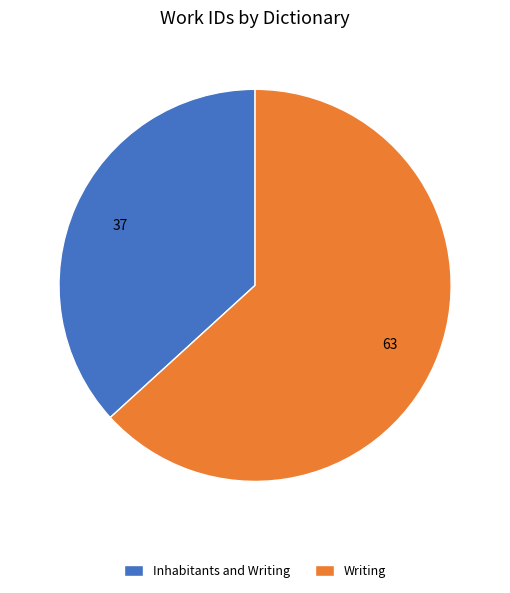

Is there a majority slice in this chart?

Yes